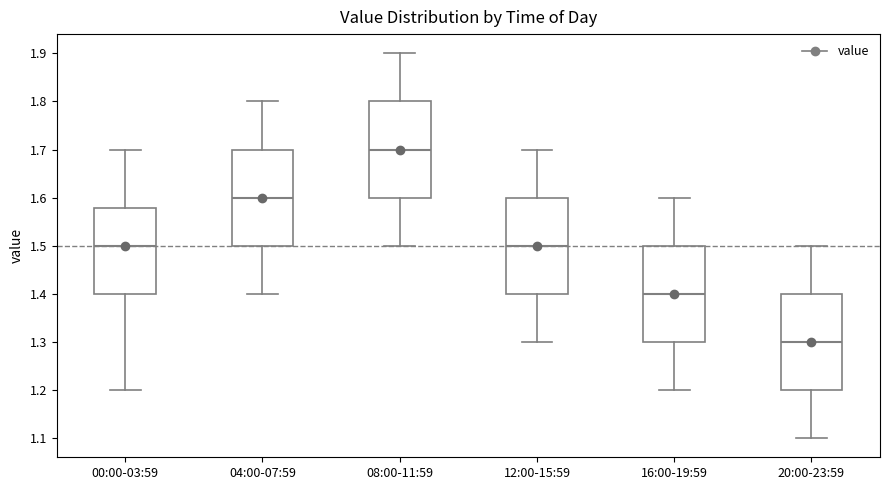

Where does the lower whisker of the box for 16:00-19:59 end on the y-axis? The values are not printed on the chart, so give them approximately, as read against the axis.

1.20